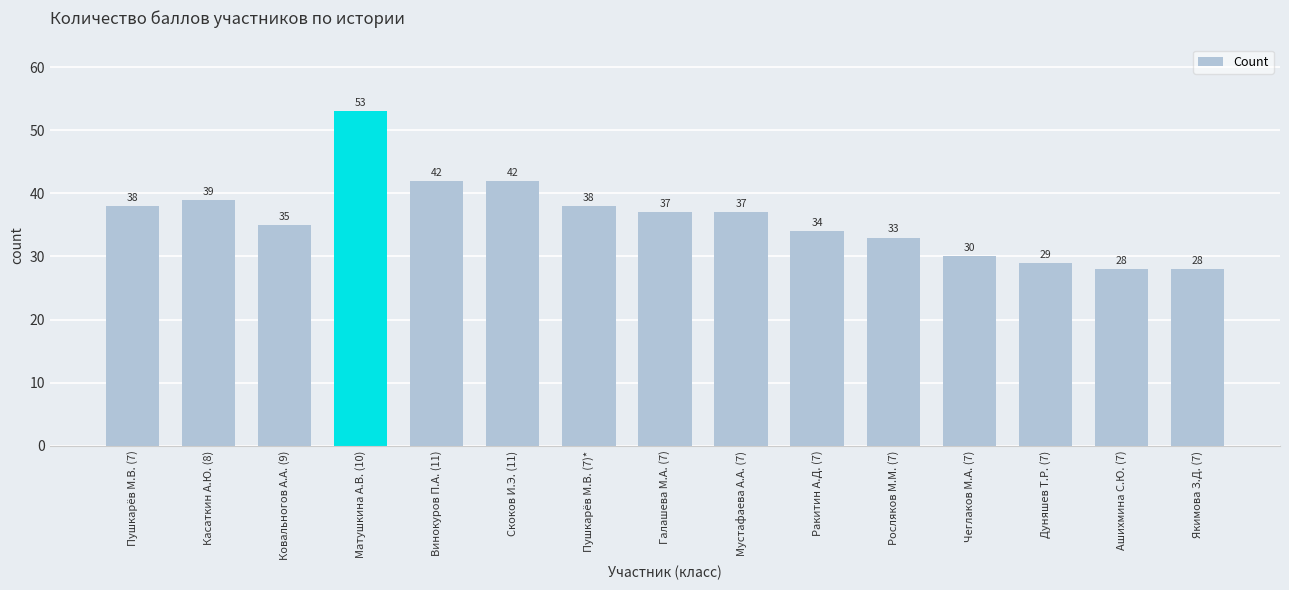

Which category has the highest value across all series?

Матушкина А.В. (10)